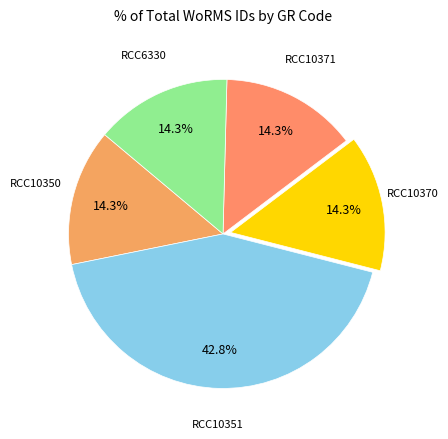

How many slices are in this pie chart?

5